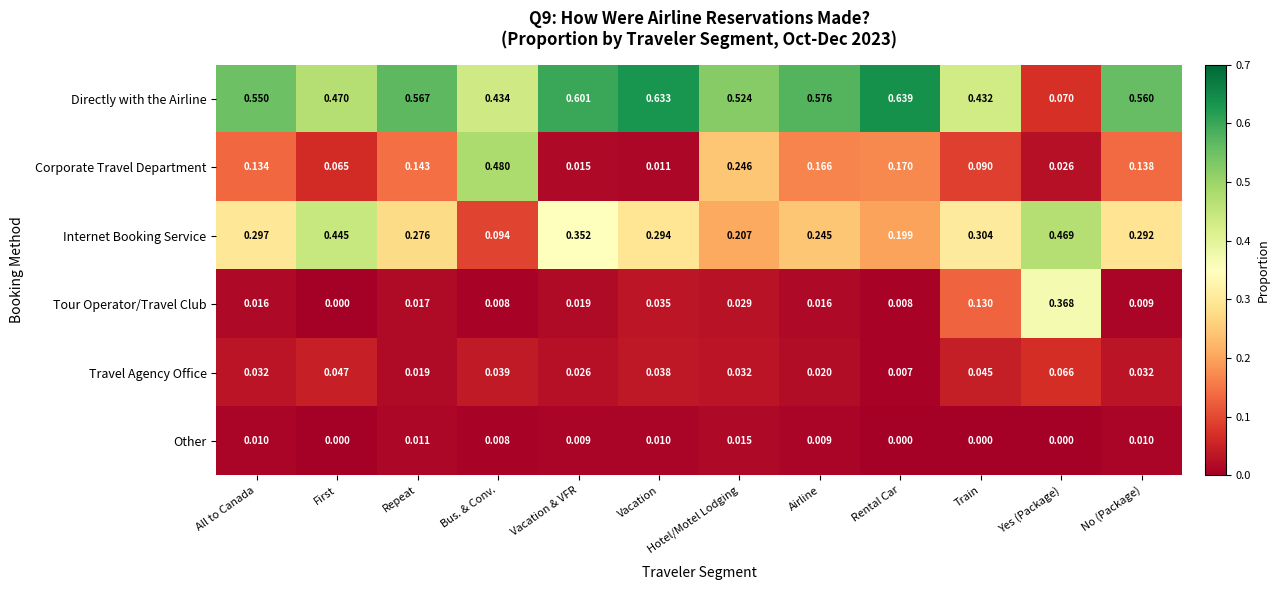

Which series has the largest range (max minus min)?

Directly with the Airline